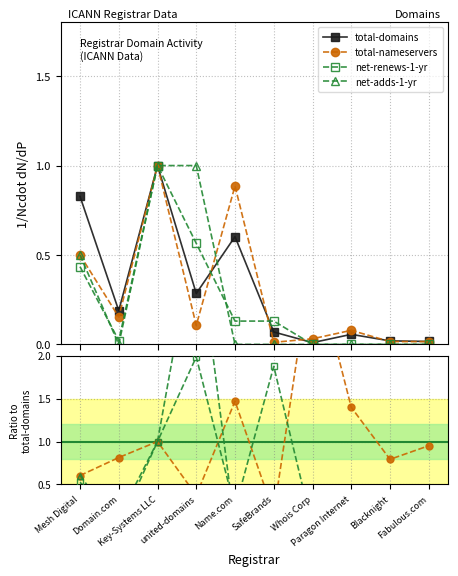

At how many categories does at least one series exceed 0?

10